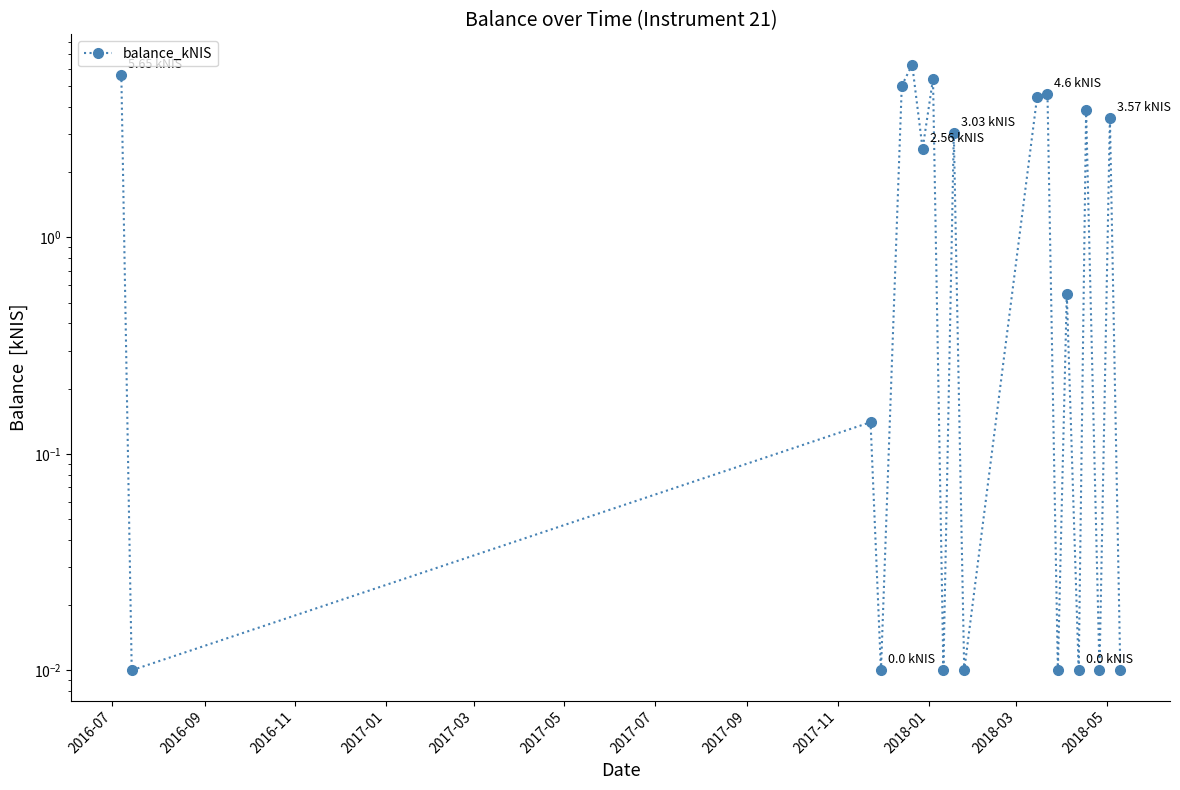

What is the difference between the maximum and minimum values?

6.3